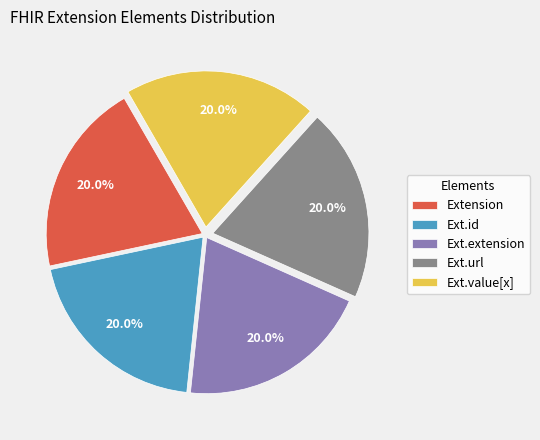

How many slices are in this pie chart?

5